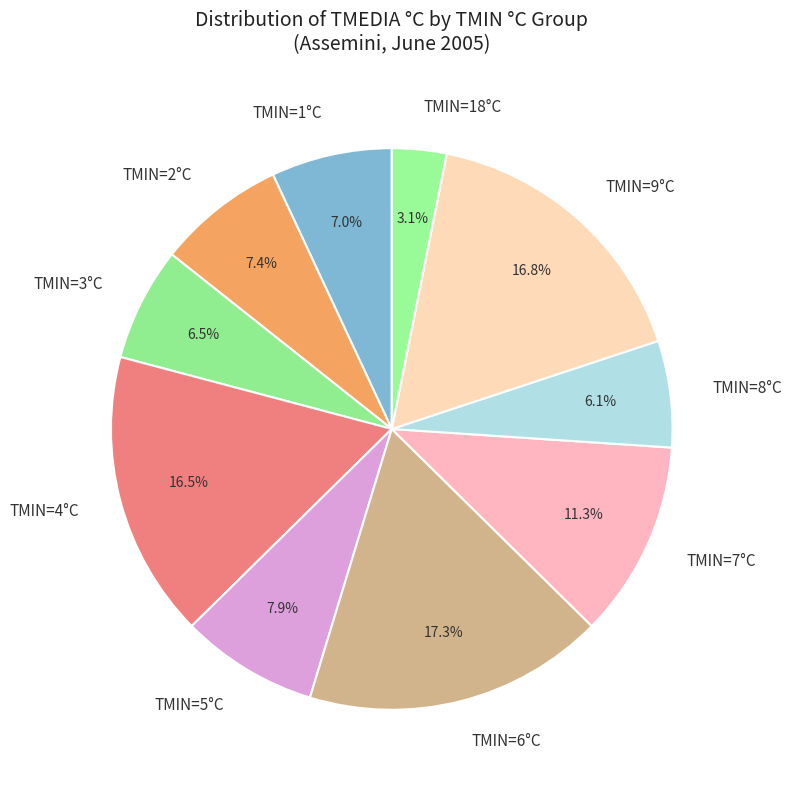

Combined, do TMIN=3°C and TMIN=1°C account for over 50%?

No